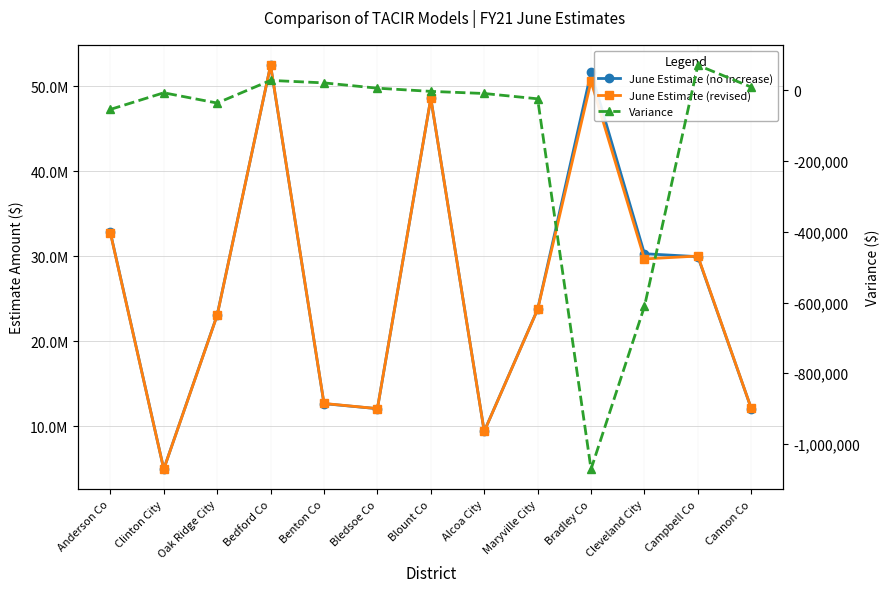

At how many categories does at least one series exceed 19638726?

8